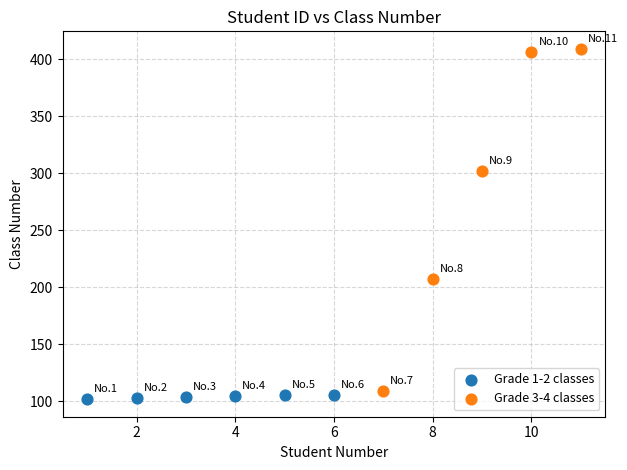

Which series reaches the maximum Y coordinate?

Grade 3-4 classes